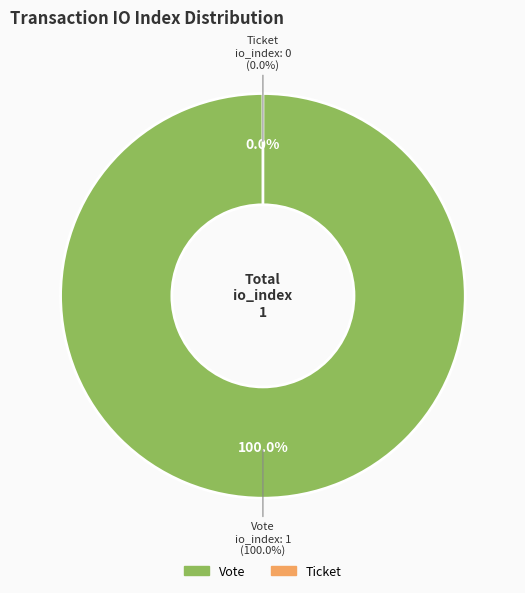

Which has a higher value, Vote or Ticket?

Vote